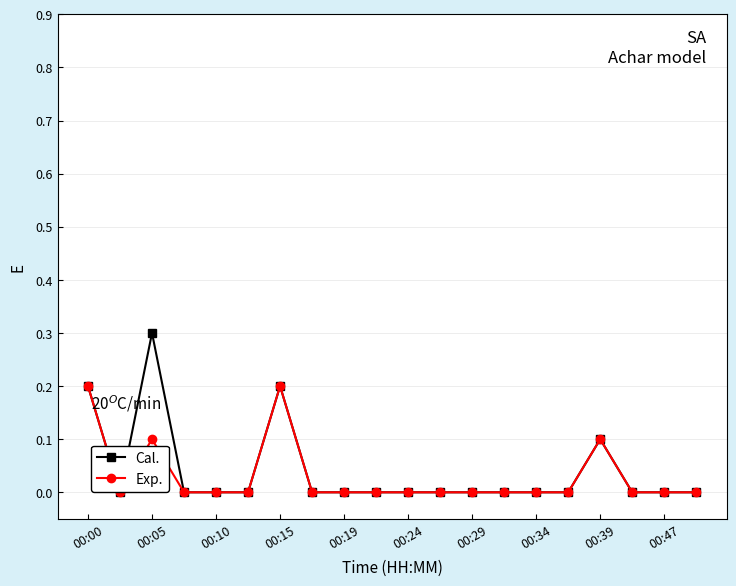

True or false: Cal. has more than 1 points higher than both neighbors.

True